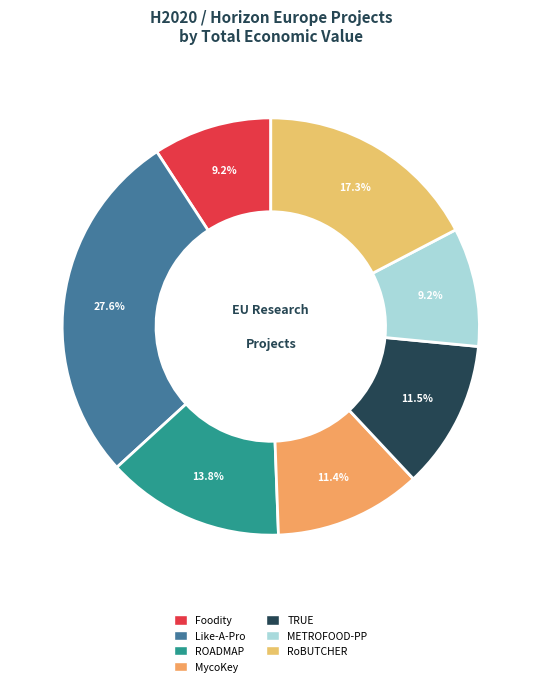

Which slice is the largest?

Like-A-Pro